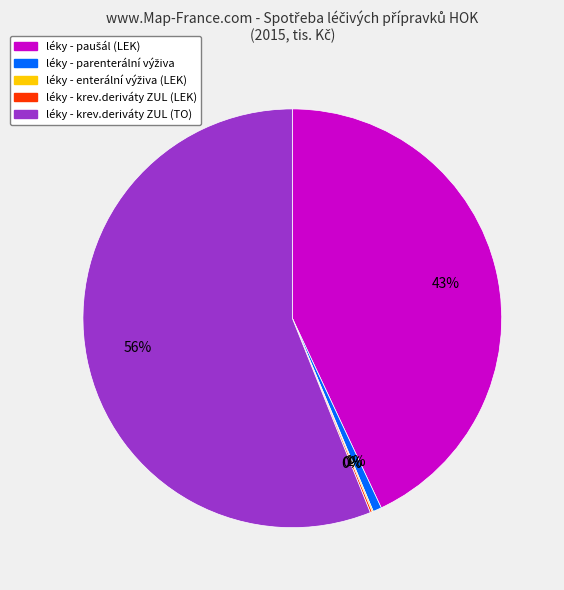

Is there a majority slice in this chart?

Yes